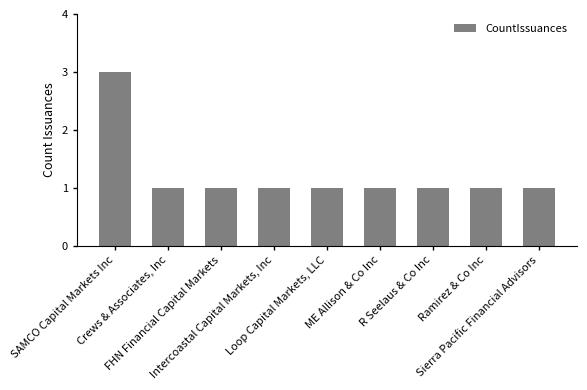

How many data points does each series have?

9